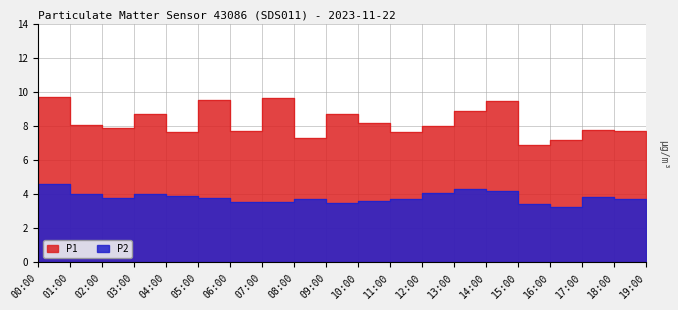

What is the sum of all P1 values?

165.5